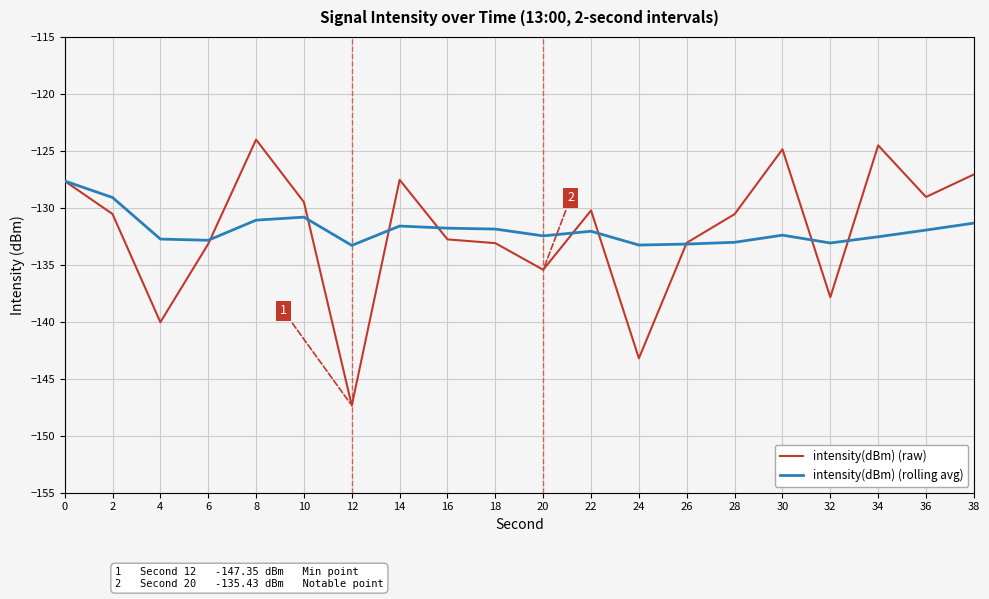

What is the average value of the intensity(dBm) (raw) series?

-132.1